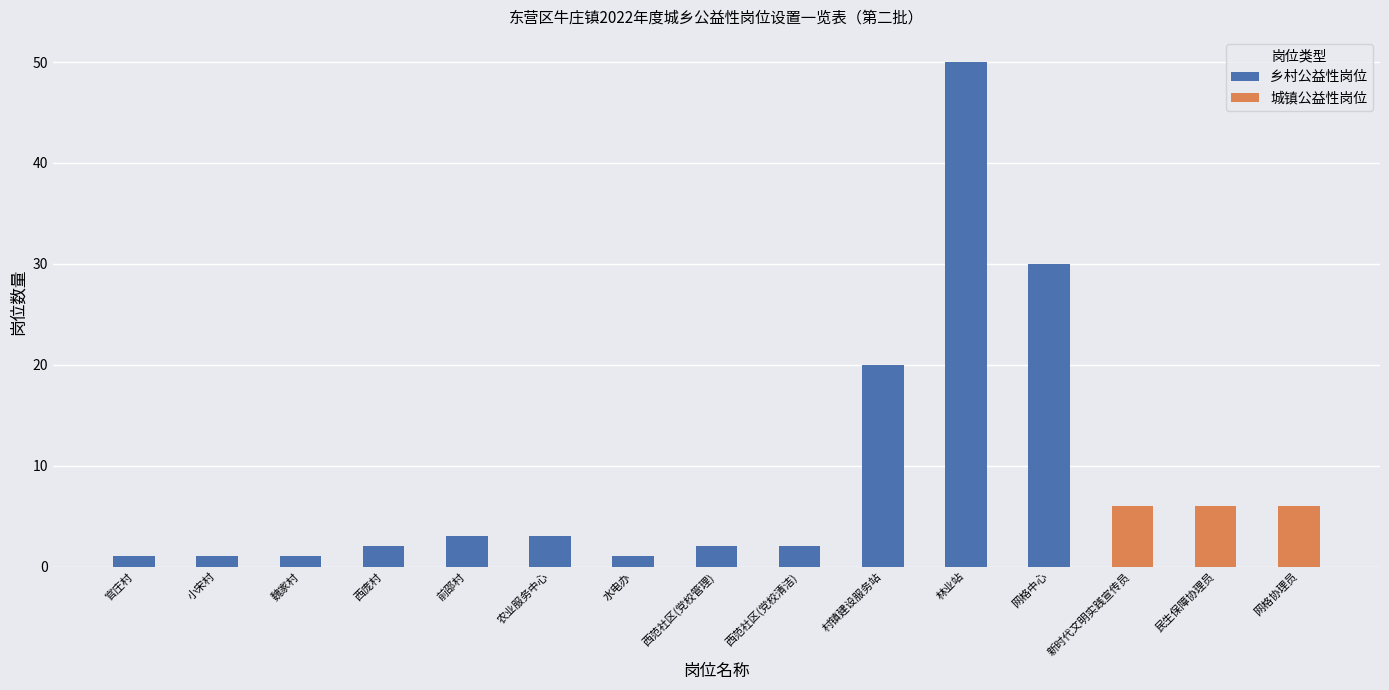

Where is the data nearest to the value 25?

村镇建设服务站